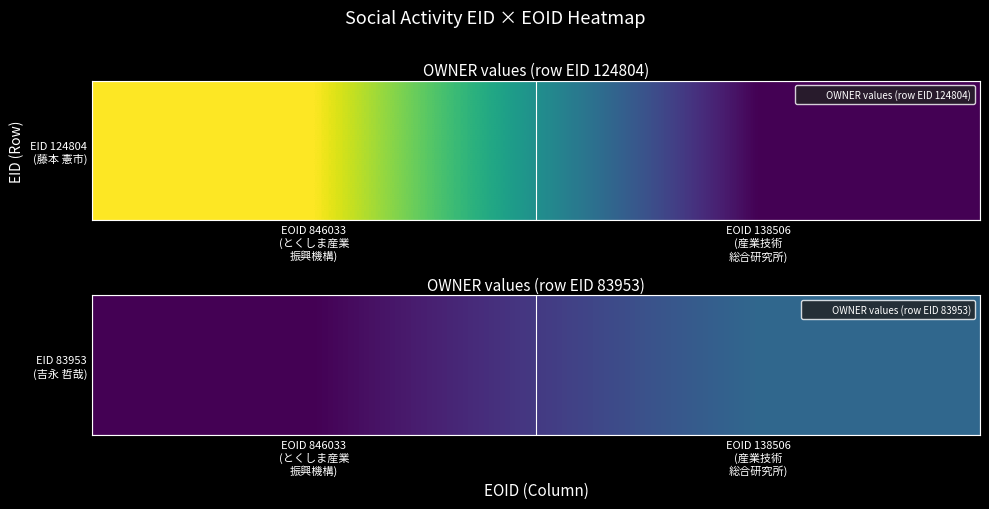

What is the difference between the maximum and minimum values?

60156